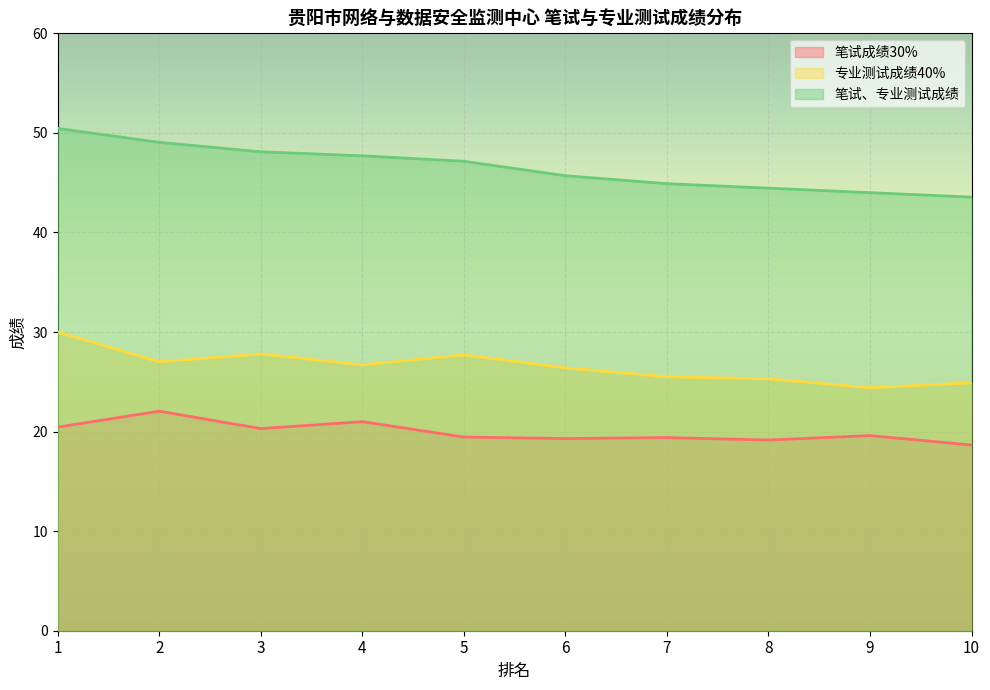

In 笔试成绩30%, how many points are higher than both neighbors (excluding endpoints)?

4